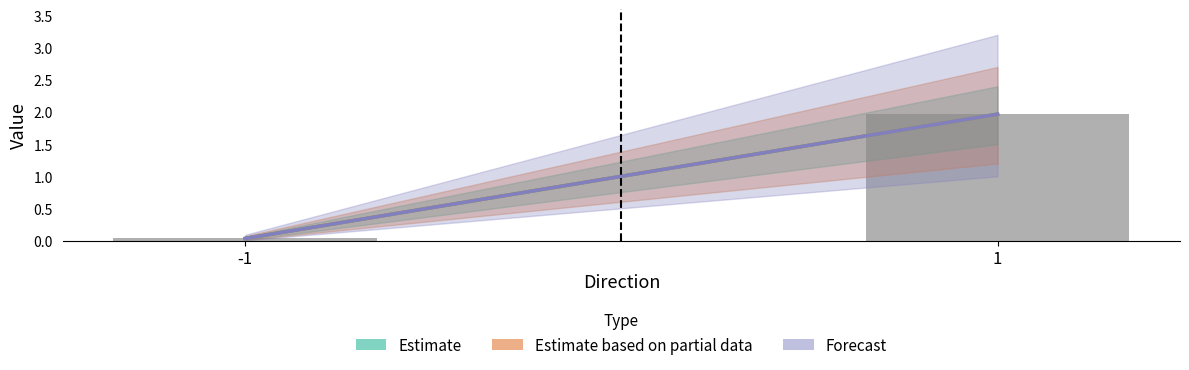

What is the sum of all values?

2.0